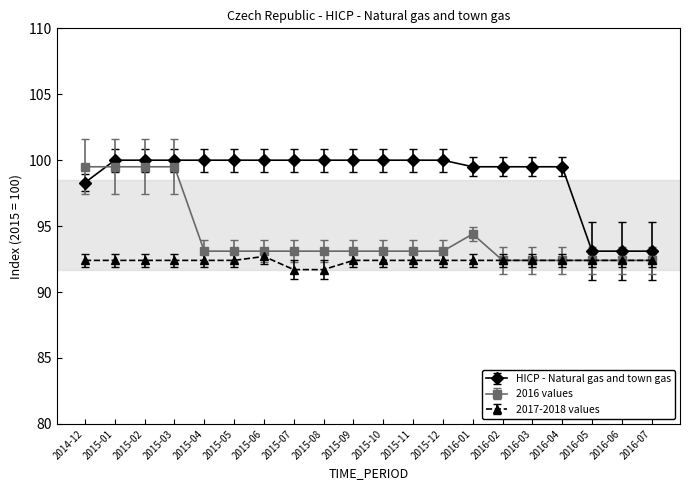

What are all the series names shown in the legend?

HICP - Natural gas and town gas, 2016 values, 2017-2018 values